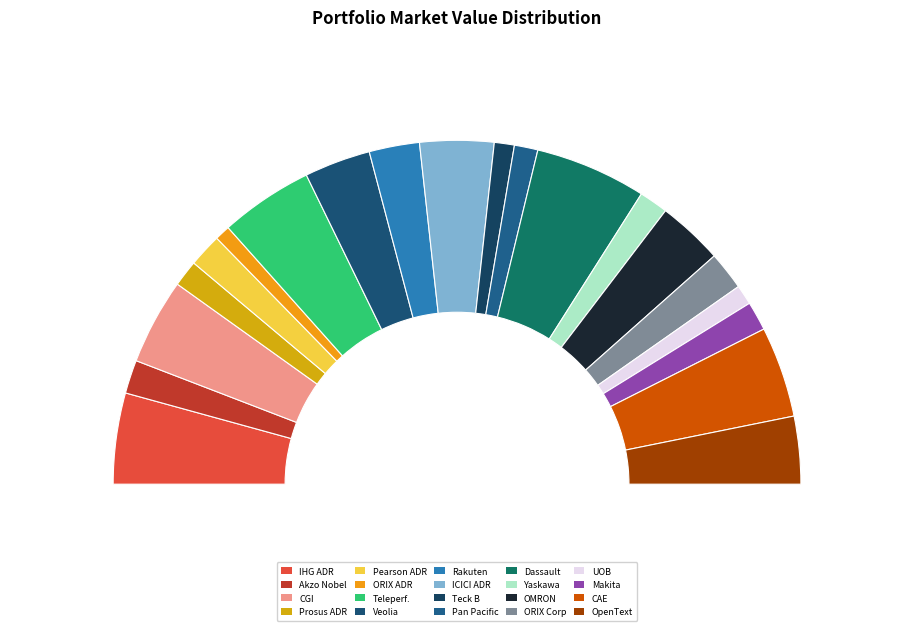

To the nearest percent, what is the combined percentage of AKZO NOBEL N.V. and OPEN TEXT CORP?

9%